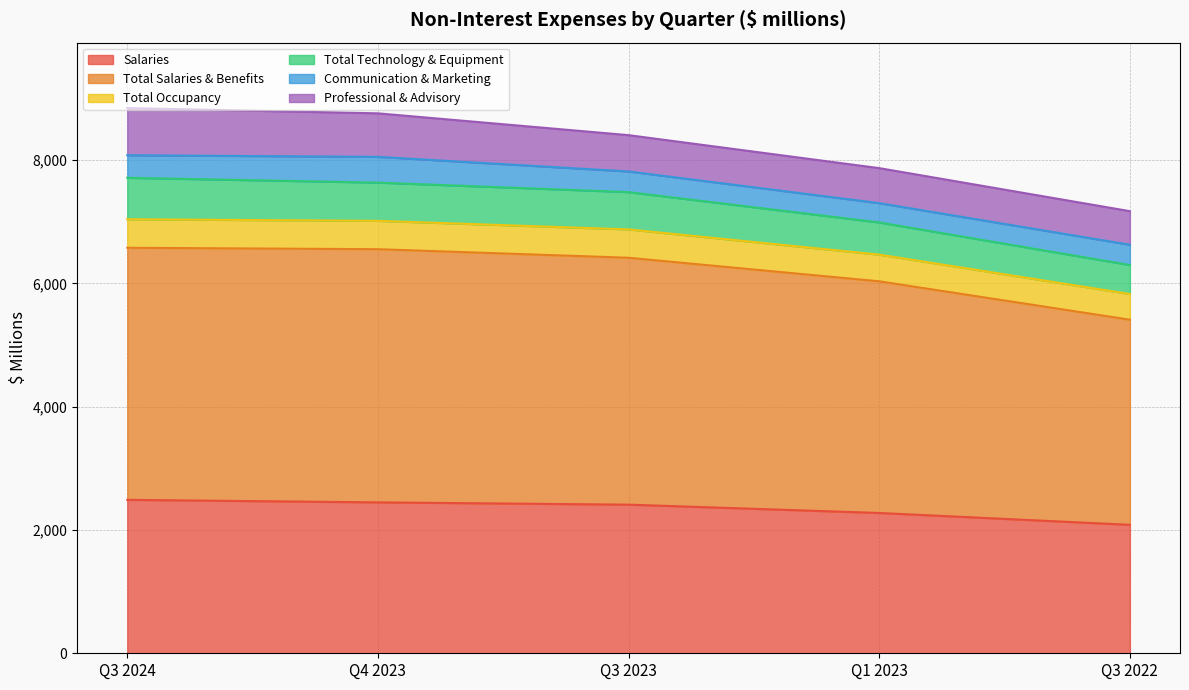

What is the highest value of the Salaries series?

2489